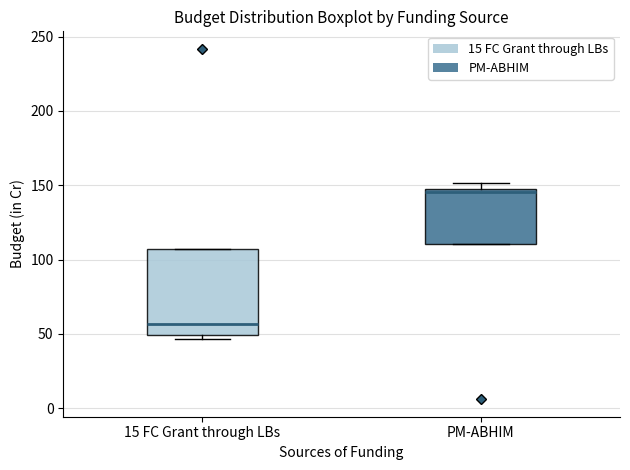

Reading left to right, transcribe this box plot: for each box, give where its median line is, the range the box spans, and where its two whiskers end, as read against the y-axis. The values are not printed on the chart, so give them approximately, as read against the axis.

15 FC Grant through LBs: median 55, box 50 to 105, whiskers 45 to 105
PM-ABHIM: median 145, box 110 to 145, whiskers 110 to 150